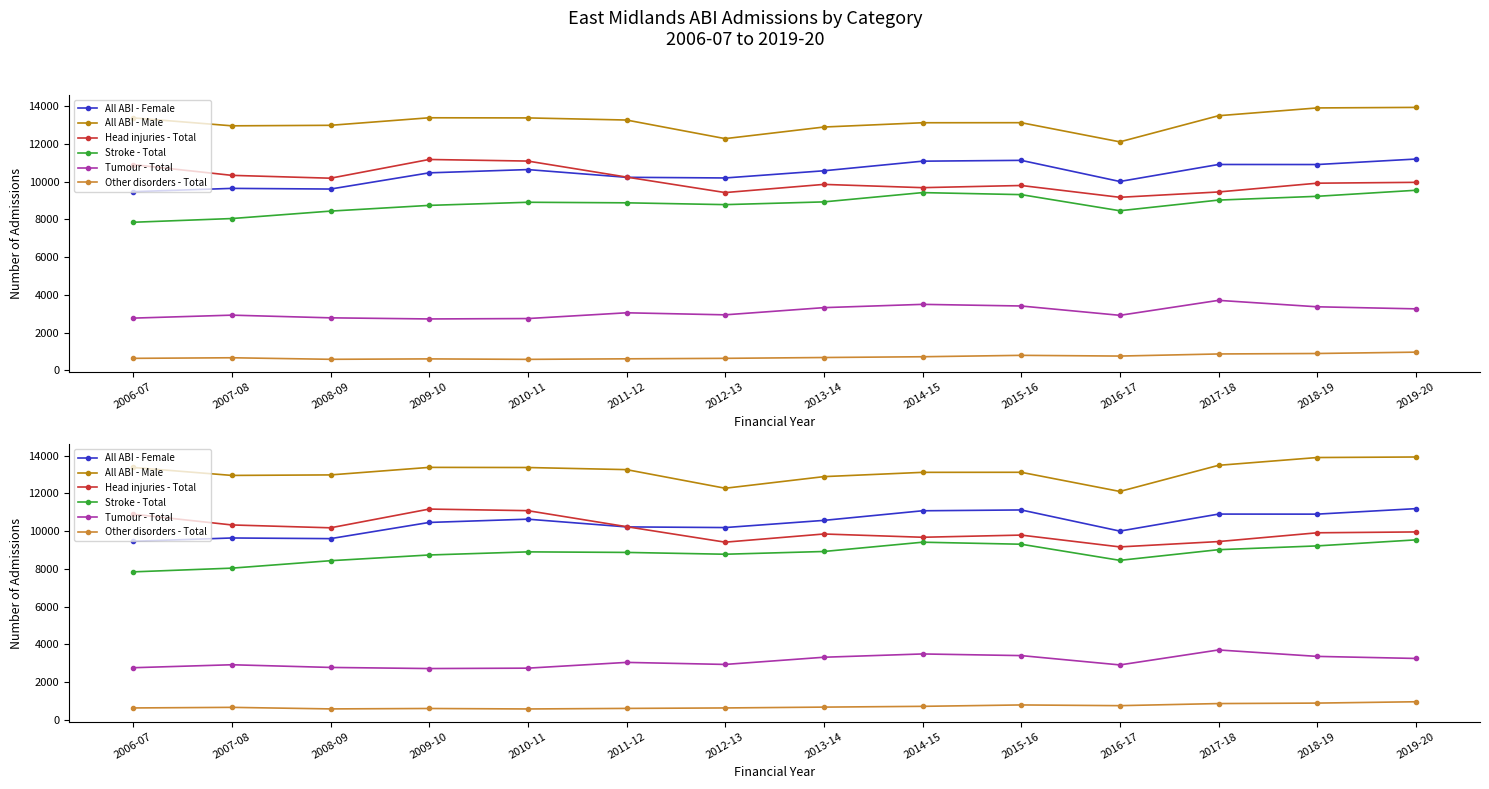

At which label does Head injuries - Total first exceed 9960?

2006-07